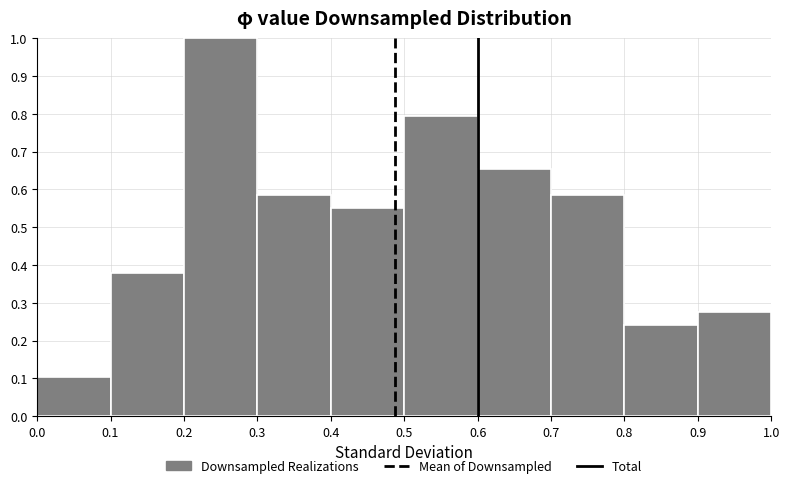

What is the height of the bar covering 0.7 to 0.8 on the x-axis? The values are not printed on the chart, so give them approximately, as read against the axis.

0.59